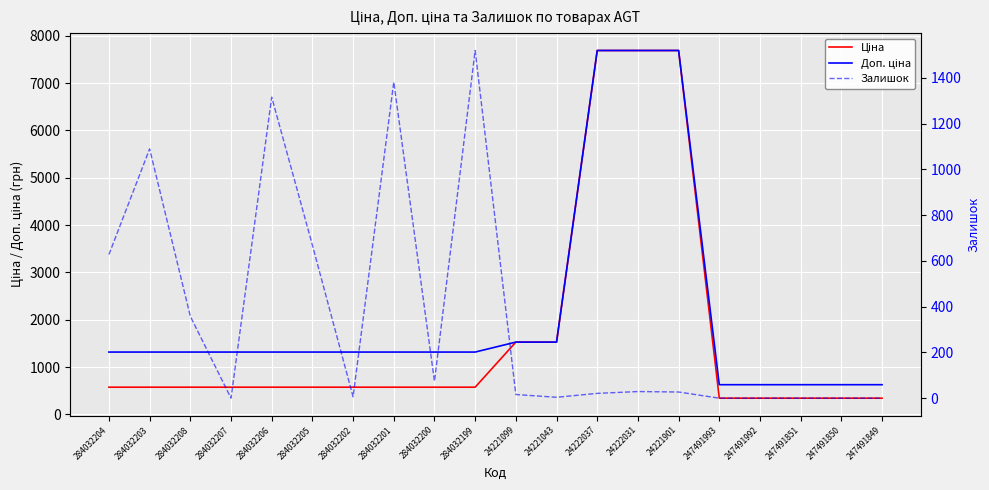

The Доп. ціна series shows 961.1 at 247491992. True or false?

False